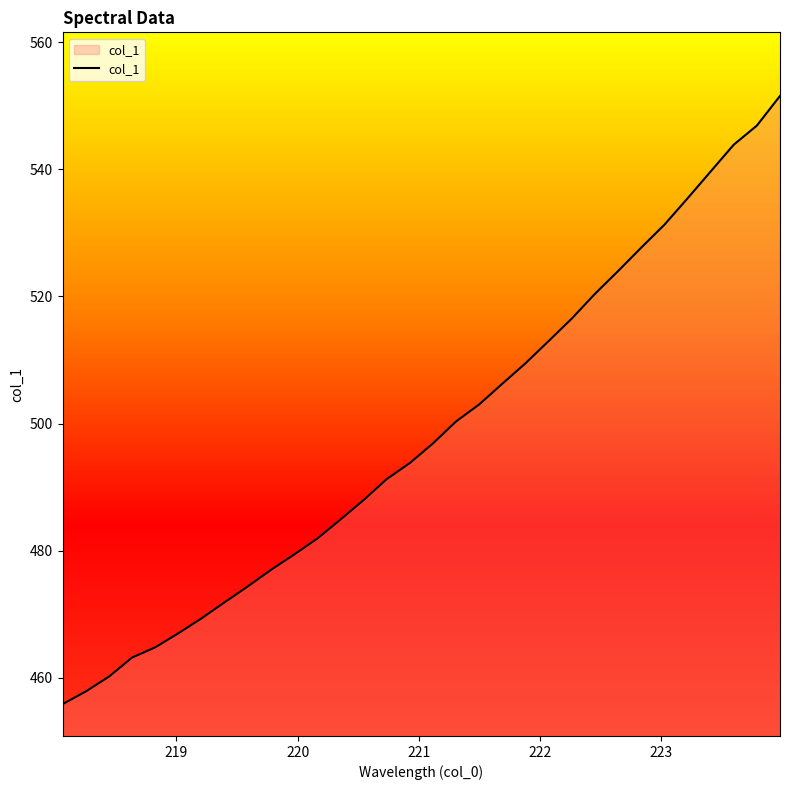

What is the minimum value shown in the chart?

455.9